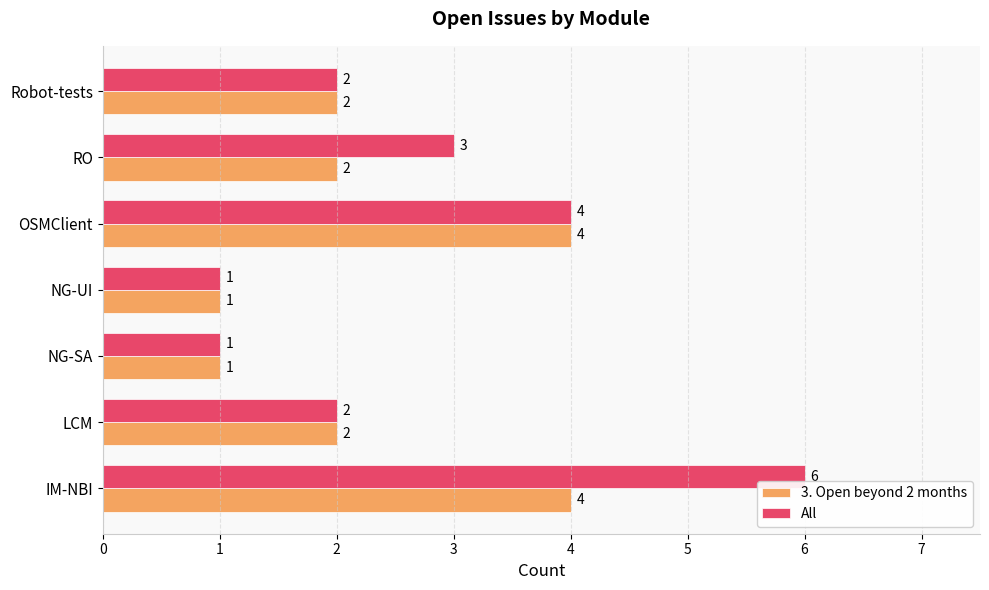

List the series in order of their peak value, lowest first.

3. Open beyond 2 months, All